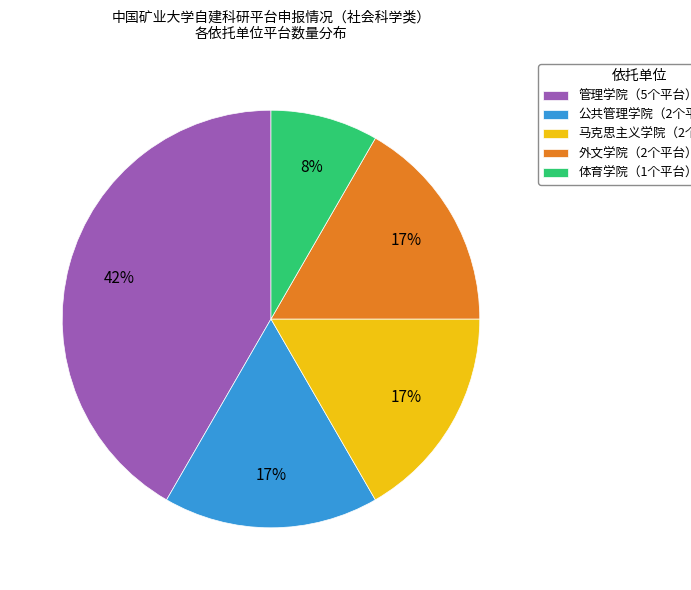

Is it true that 管理学院（5个平台） is 36% of the pie?

False